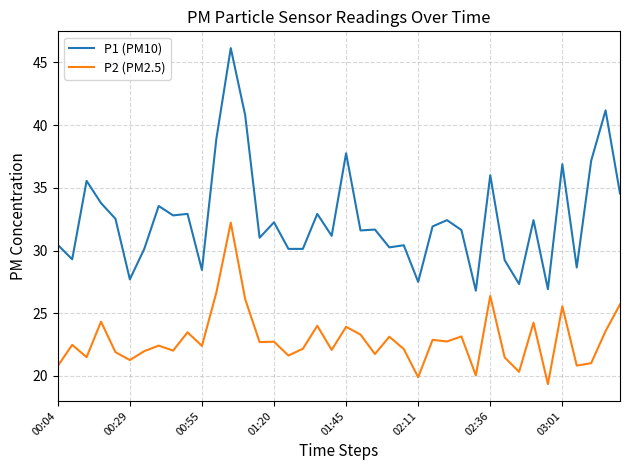

Rank the series by their average value, from highest to lowest.

P1 (PM10), P2 (PM2.5)